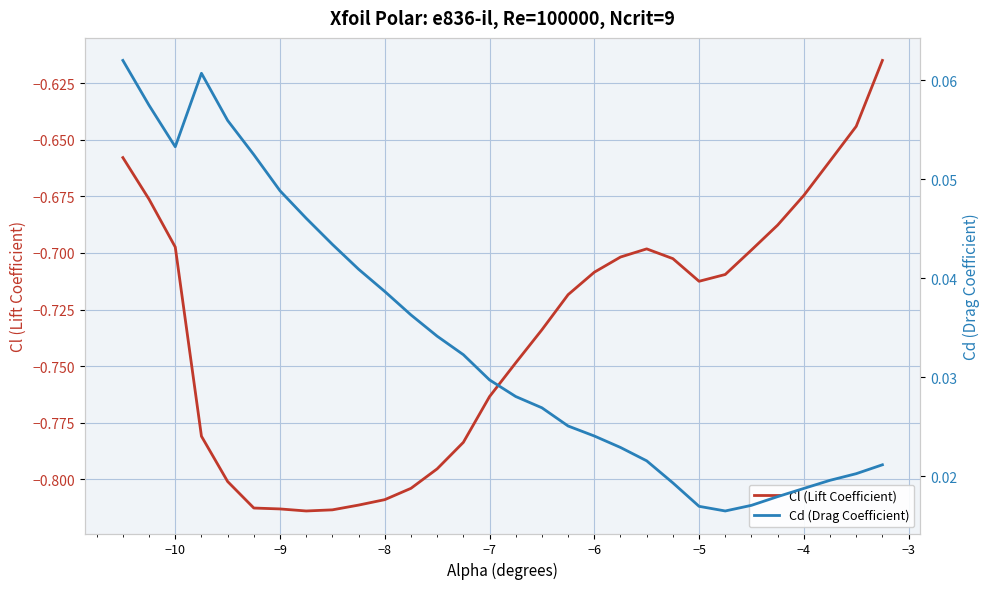

Which series has the largest total across all categories?

Cd (Drag Coefficient)